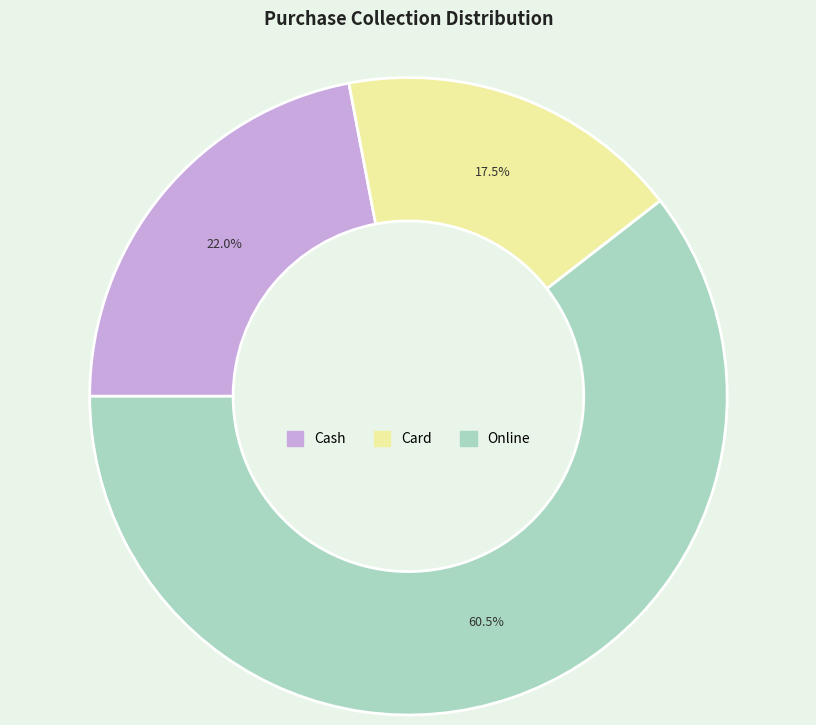

Does any single category account for the majority?

Yes